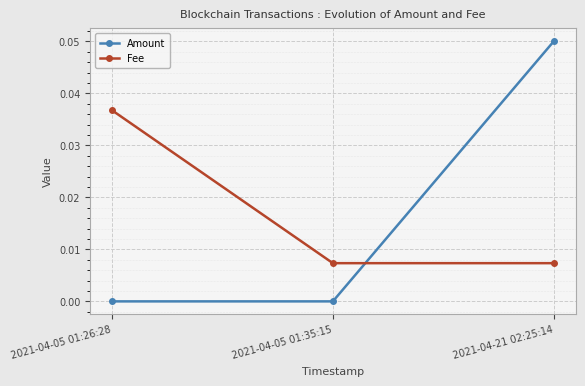

List the series in order of their peak value, lowest first.

Fee, Amount